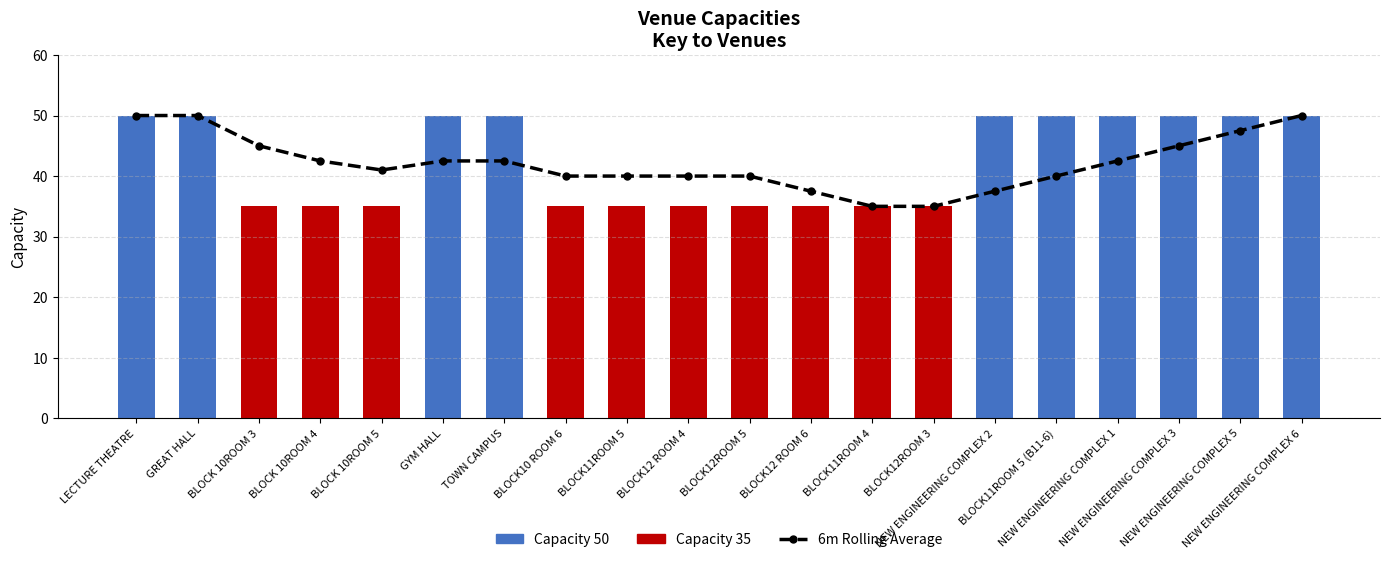

Are the bars grouped side by side (vs. stacked)?

No